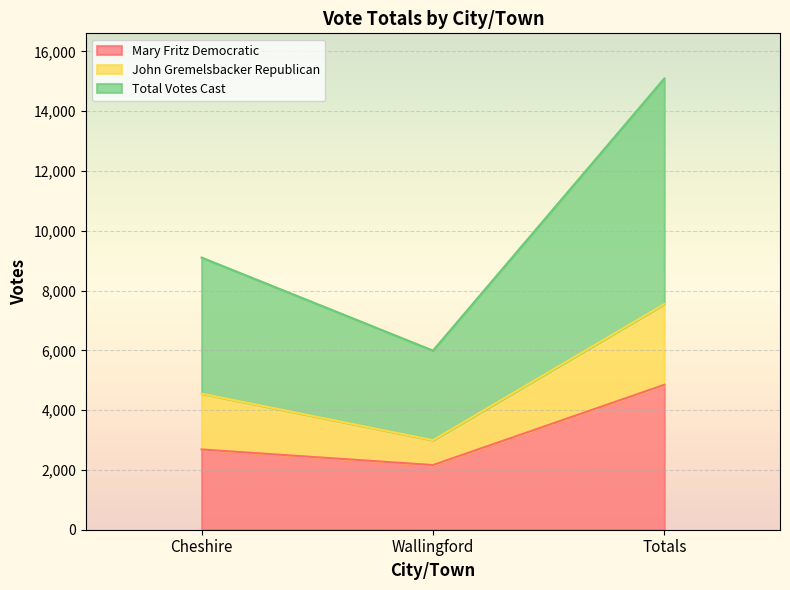

List the labels in order of Mary Fritz Democratic value, smallest first.

Wallingford, Cheshire, Totals